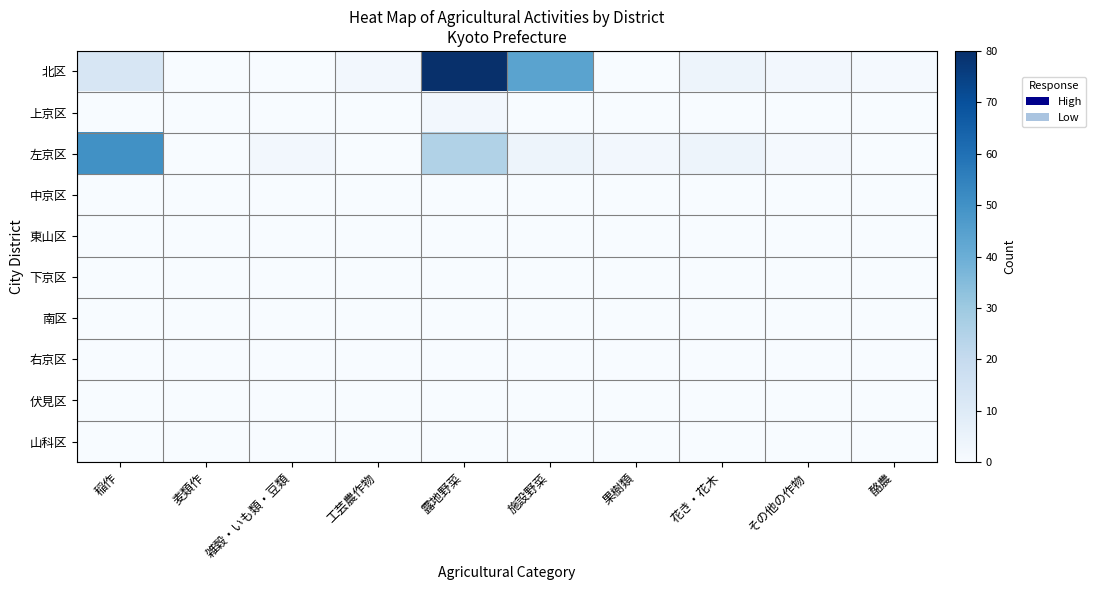

Which series has the largest total across all categories?

北区